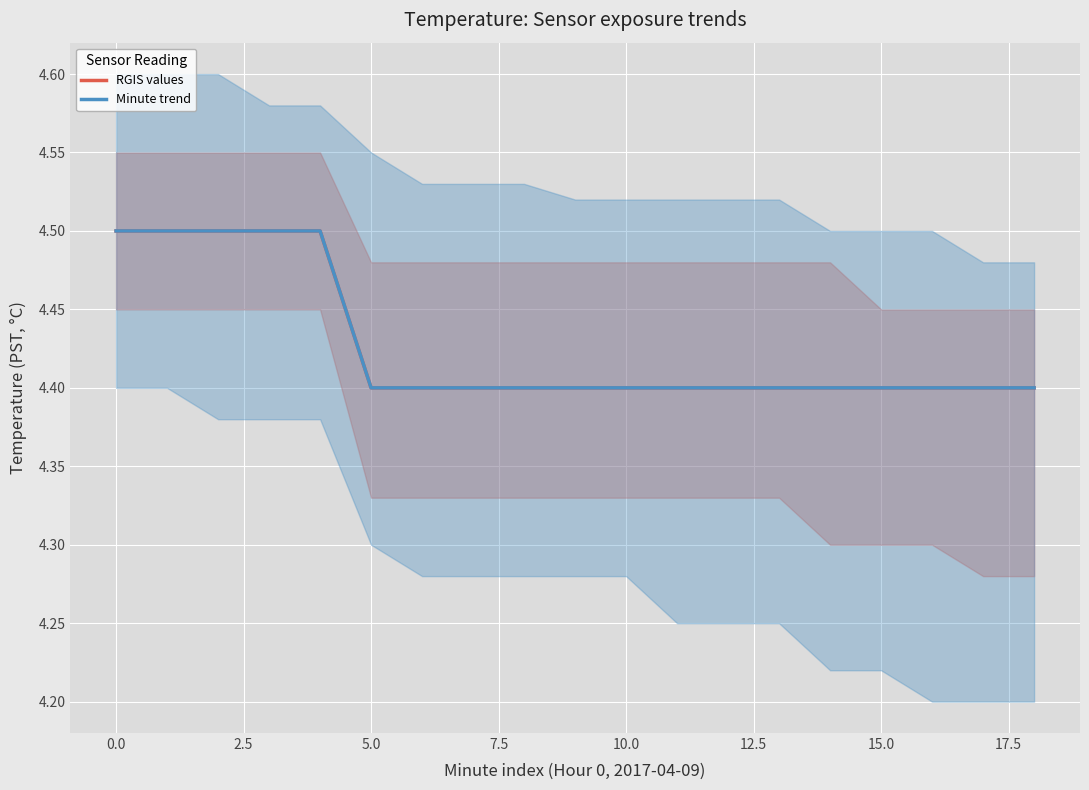

What is the maximum value shown in the chart?

4.5